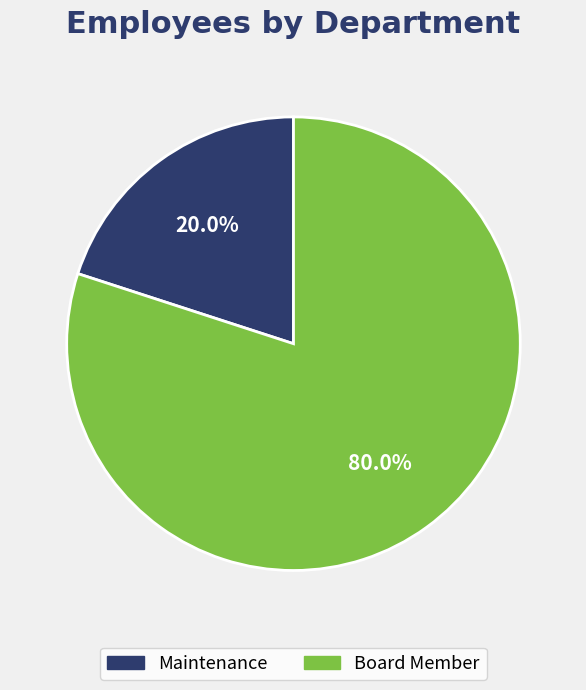

Is it true that Maintenance is 20% of the pie?

True